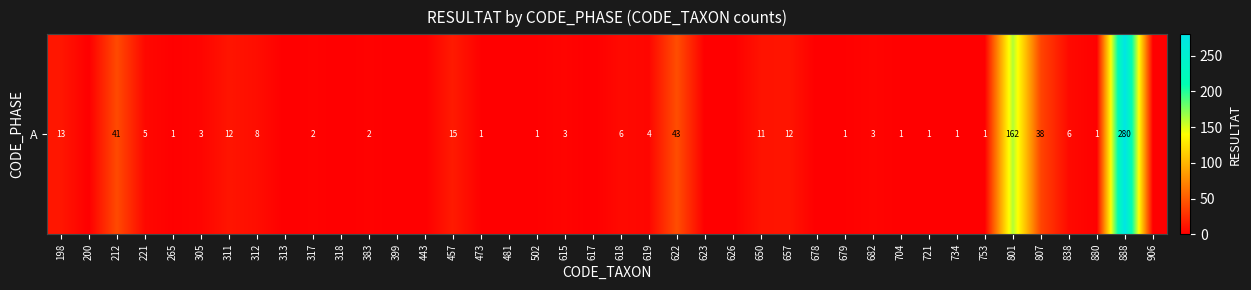

What is the sum of the values at 312 and 502?

9